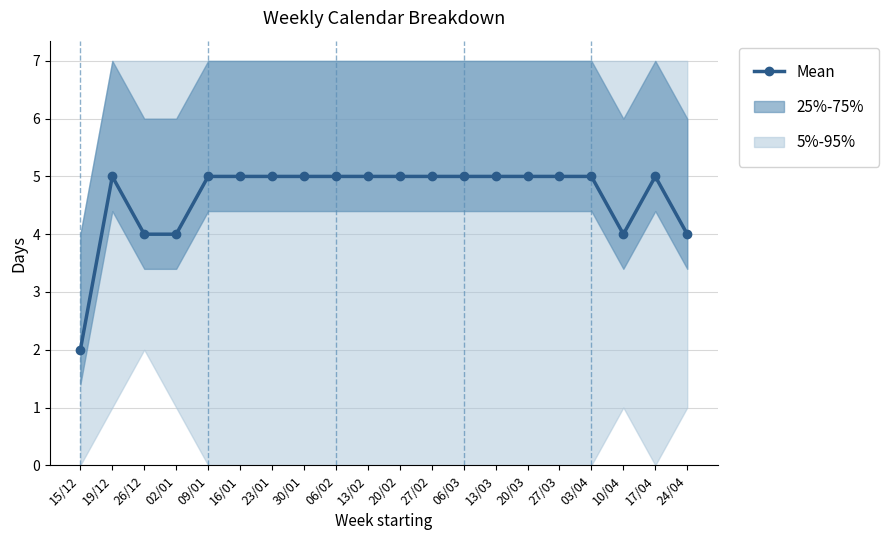

Rank the categories by value from highest to lowest.

19/12, 09/01, 16/01, 23/01, 30/01, 06/02, 13/02, 20/02, 27/02, 06/03, 13/03, 20/03, 27/03, 03/04, 17/04, 26/12, 02/01, 10/04, 24/04, 15/12